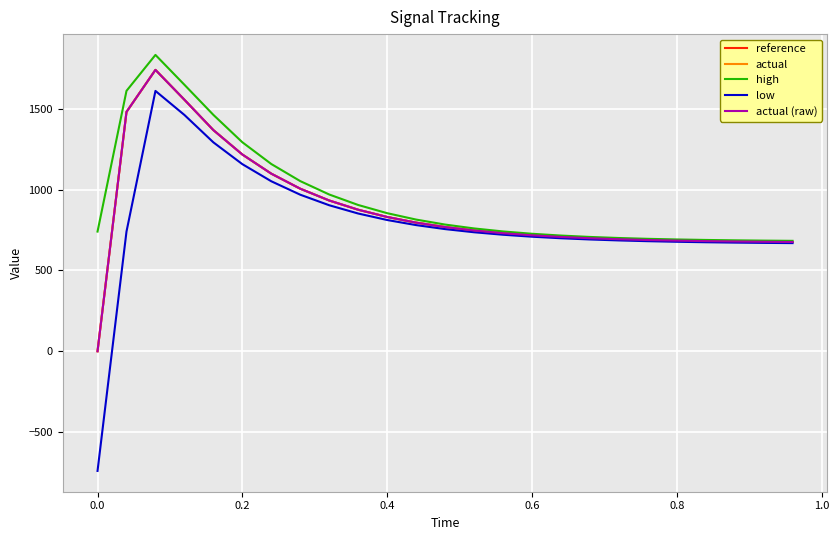

True or false: low and actual cross at least once.

False